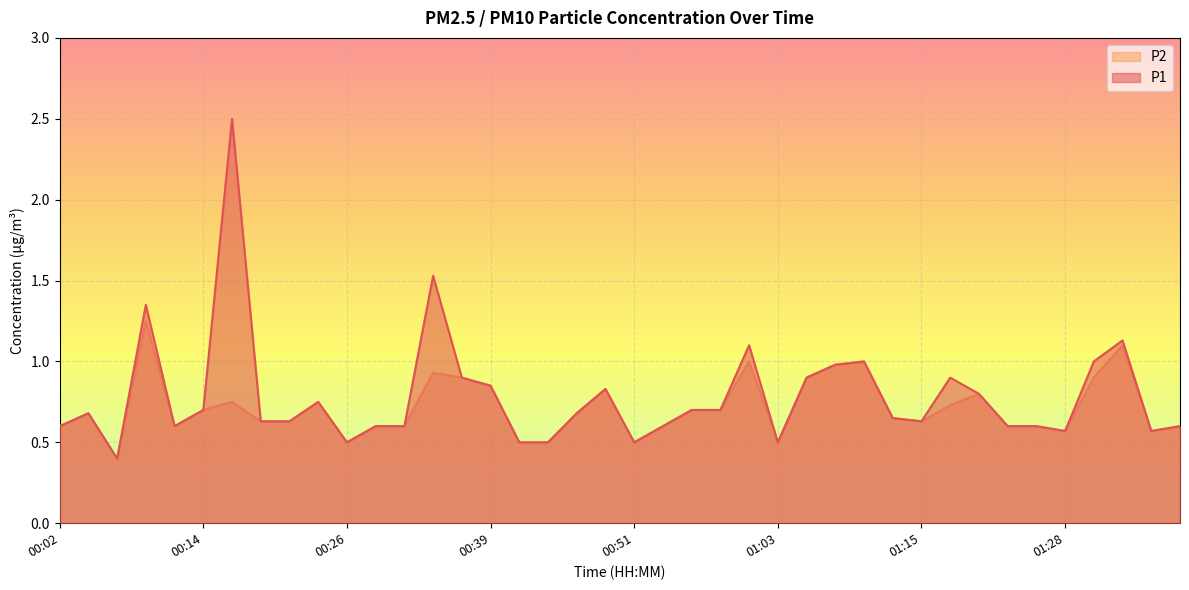

Is it true that P2 equals 0.2 at 00:53?

False